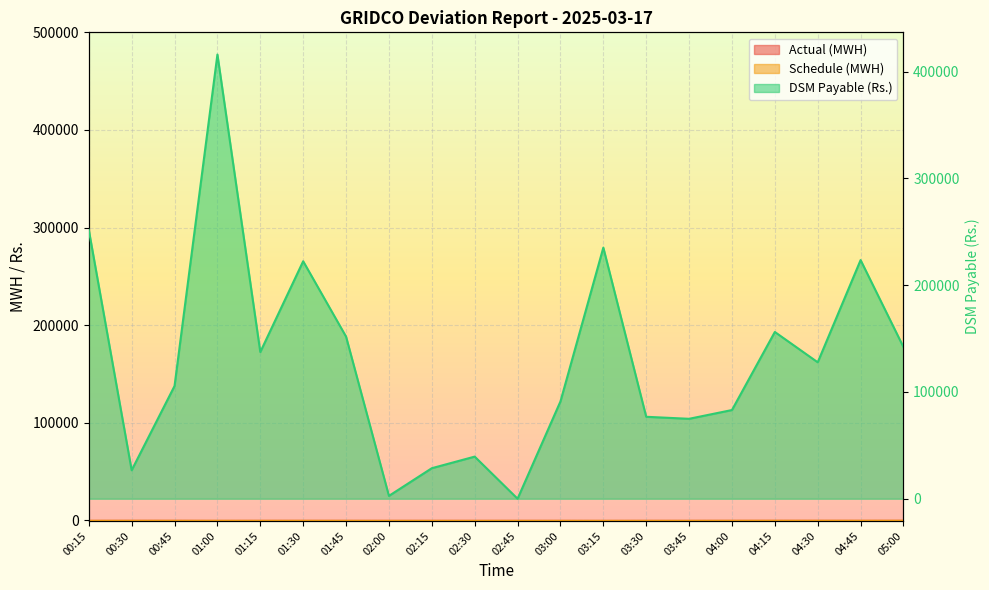

What is the difference between the DSM Payable (Rs.) values at 05:00 and 03:45?

67171.1